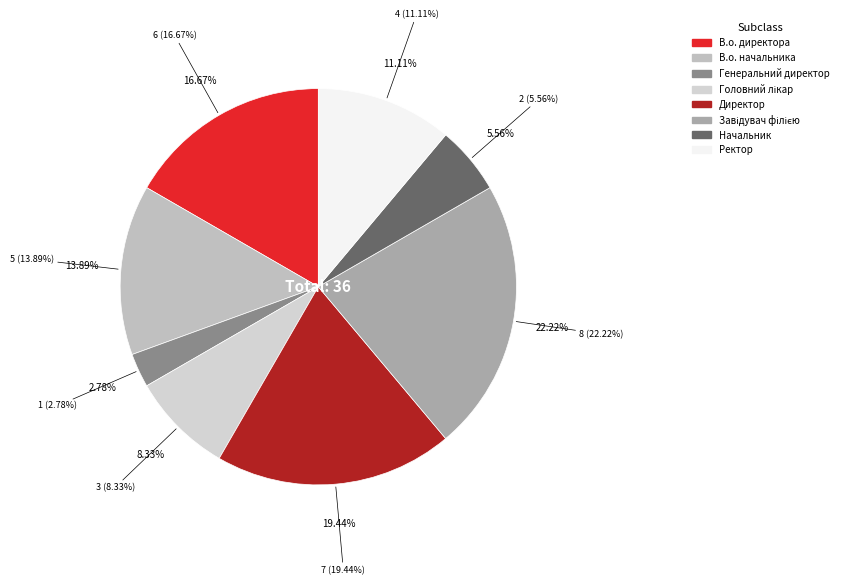

How much of the chart is everything except Начальник?

94.4%